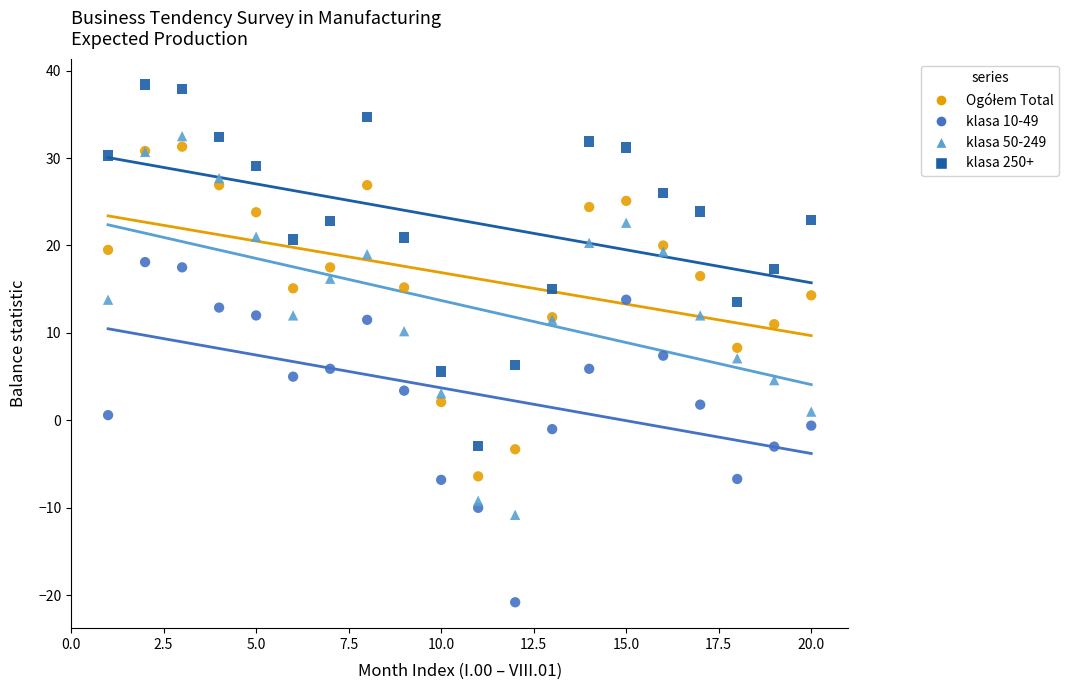

What is the X range (max minus min) for the scatter plot?

19.0